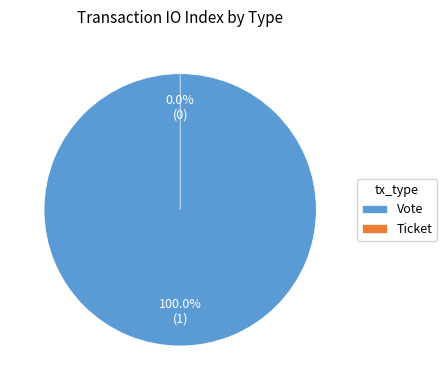

The Vote slice represents 100% of the pie. True or false?

True